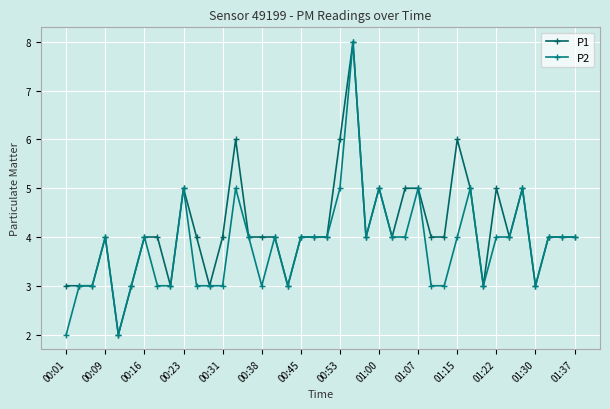

Count the number of categories in the chart.

40